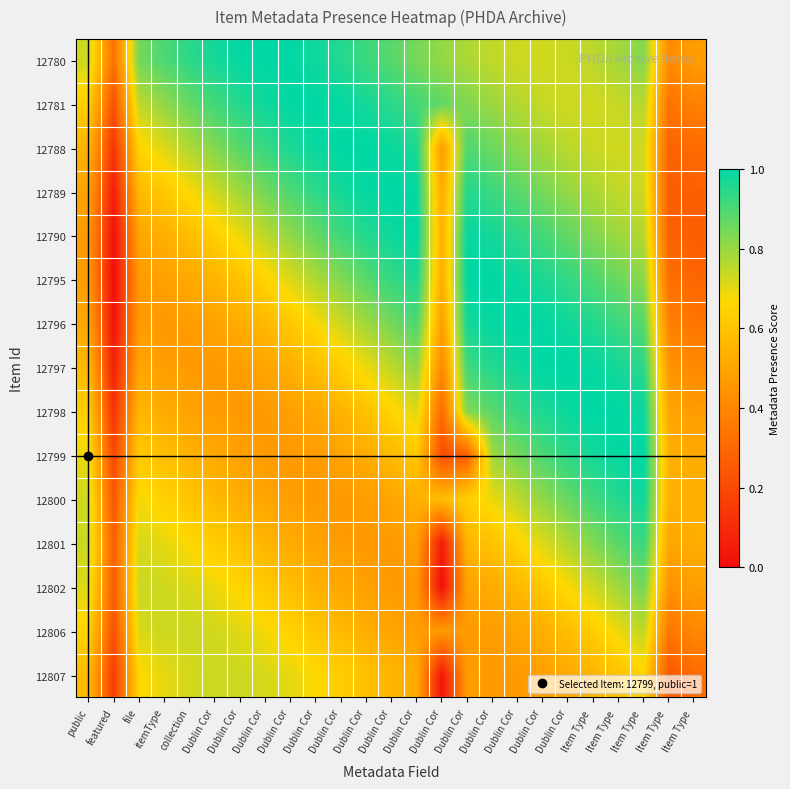

At which category is the sum across all series the highest?

Item Type 